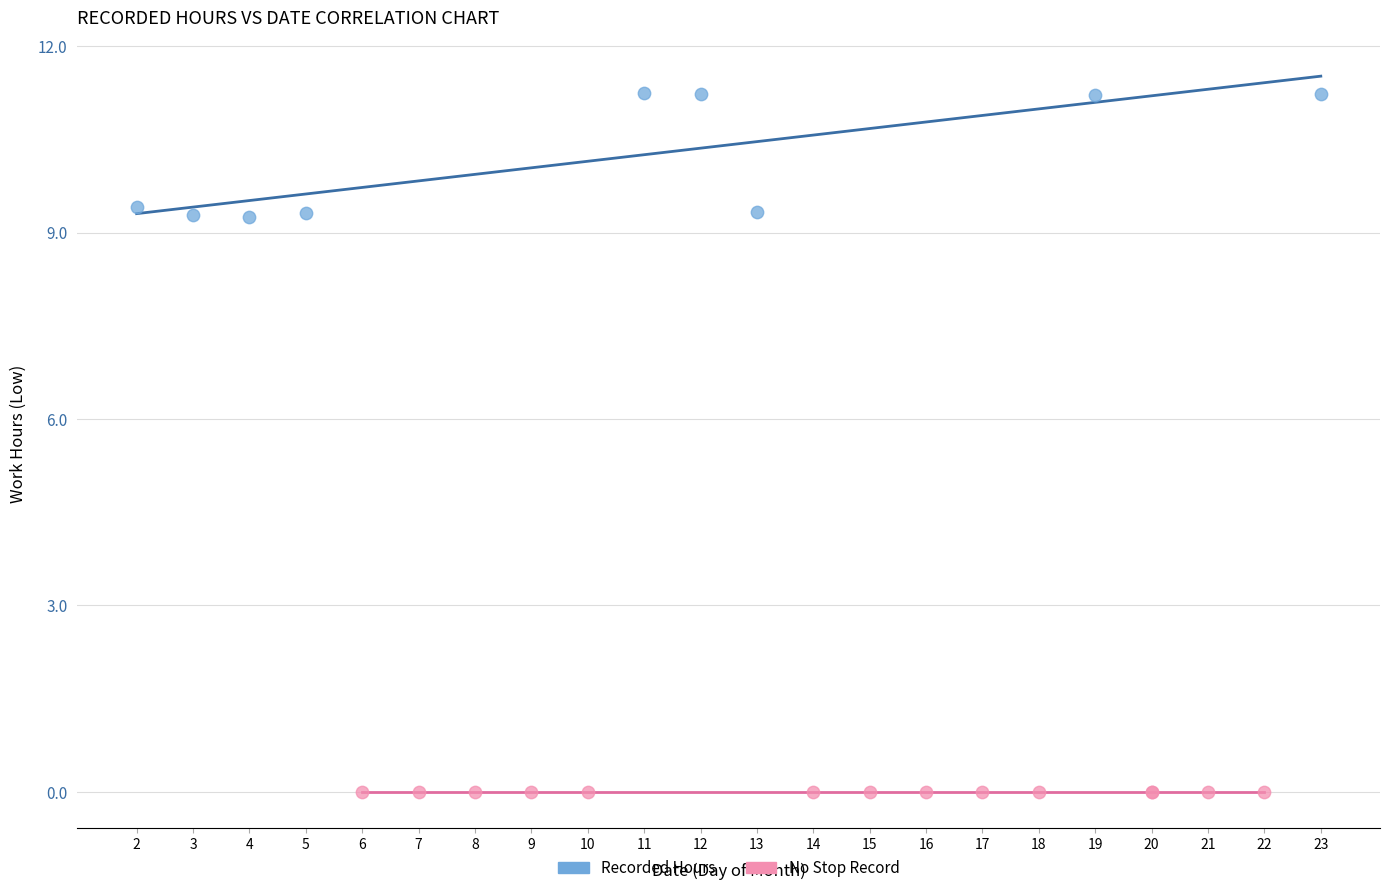

Which series contains the highest Y value?

Recorded Hours